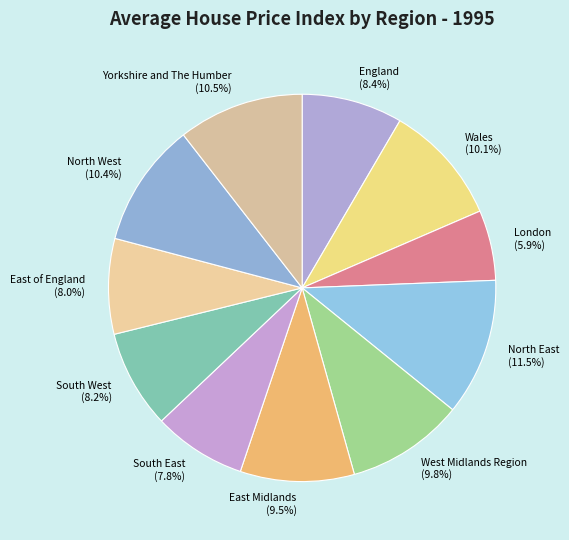

Between London and Wales, which is larger?

Wales